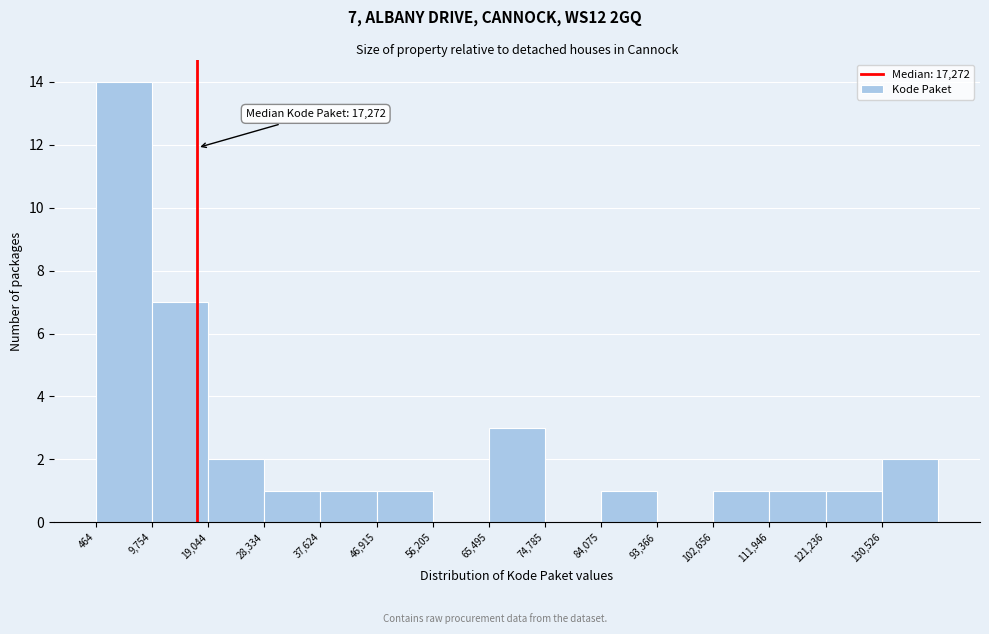

Which range on the x-axis has the tallest bar?

0 to 10000